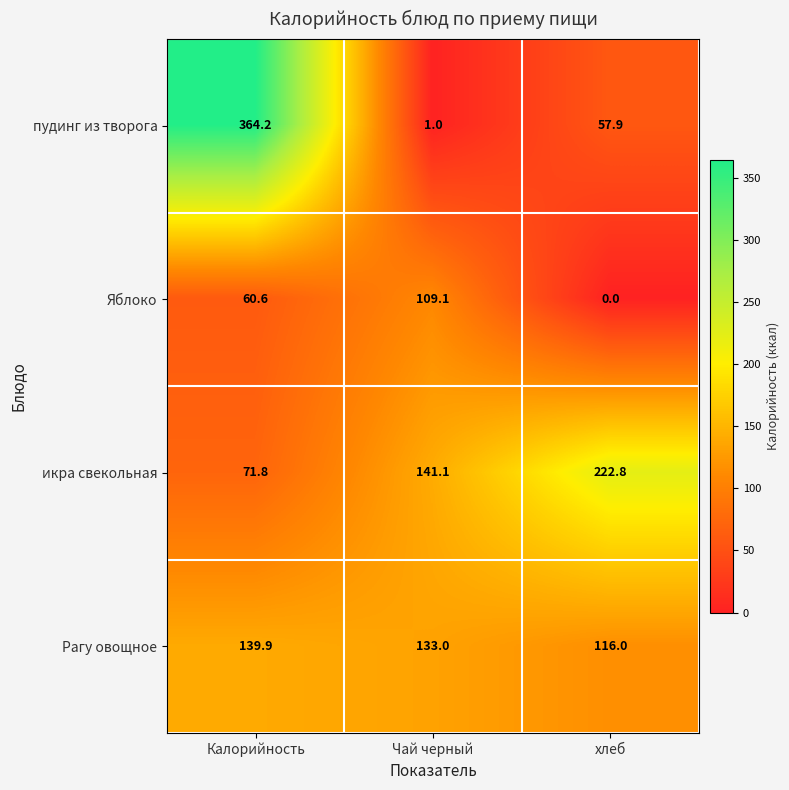

True or false: Яблоко has a value of 14.2 at Калорийность.

False